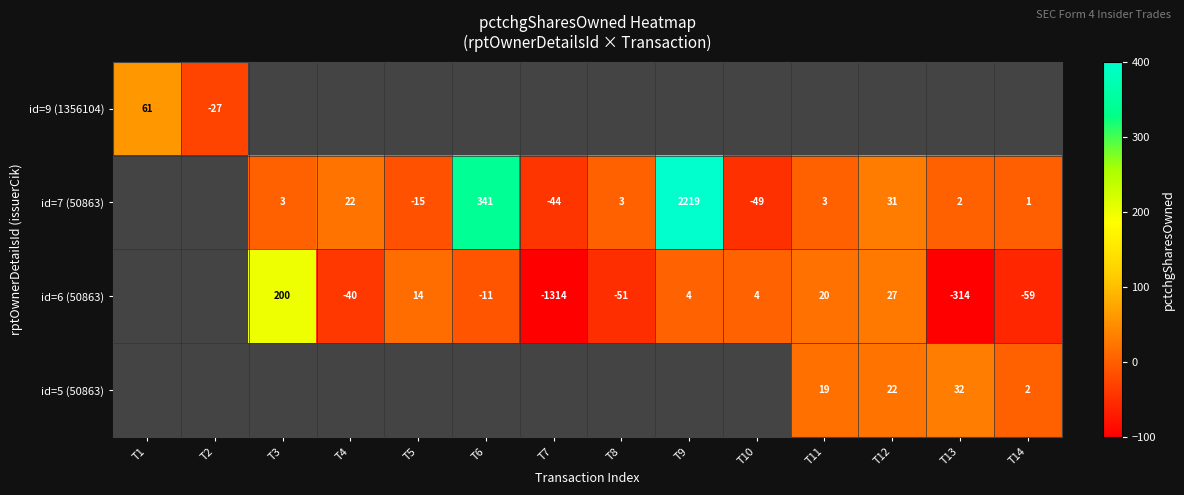

Is it true that id=7 (50863) equals 3 at T11?

True